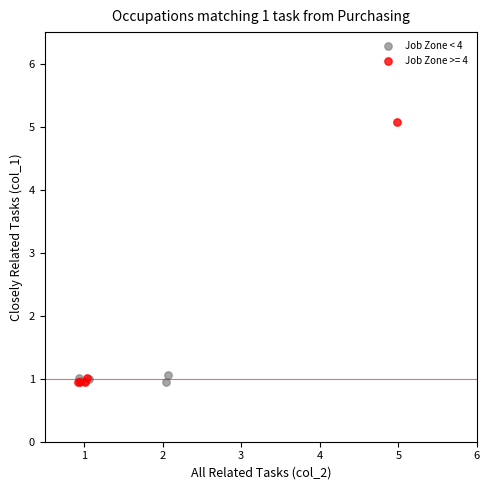

Which series reaches the maximum Y coordinate?

Job Zone >= 4